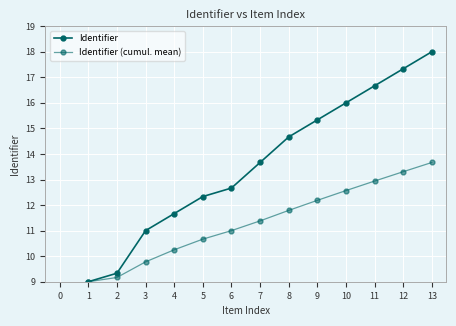

Which has a higher value, 11 or 7?

11